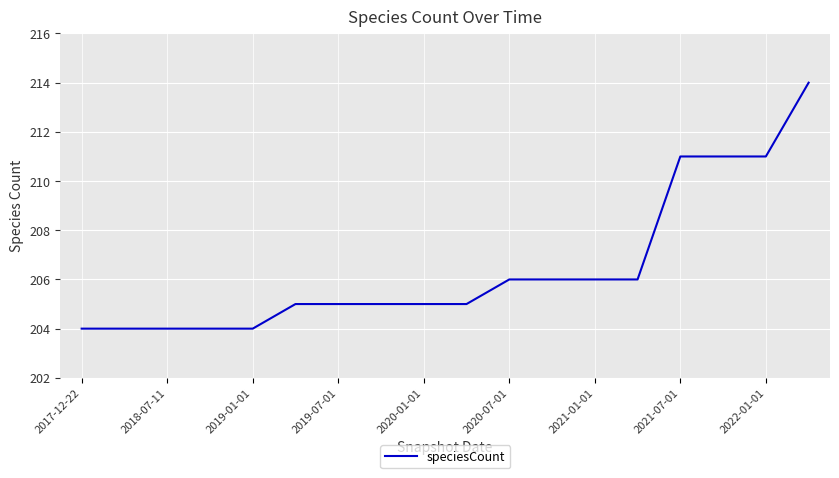

What is the difference between the maximum and minimum values?

10